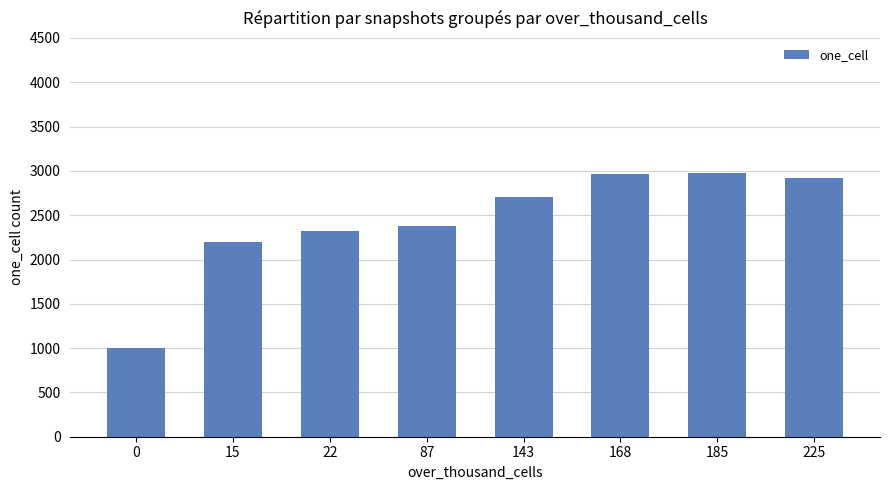

Between 0 and 168, which is larger?

168